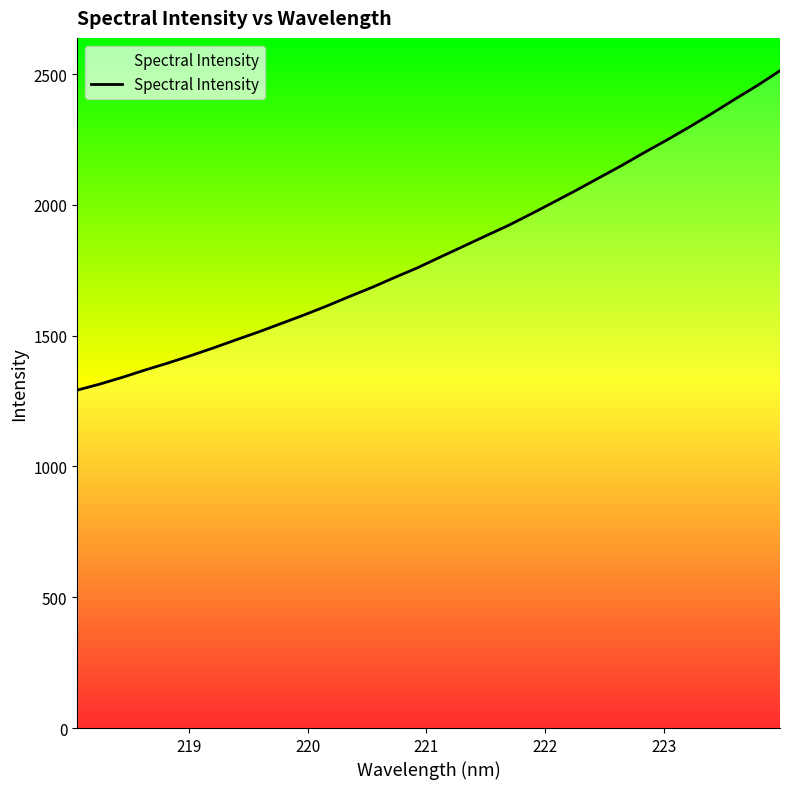

What is the minimum value shown in the chart?

1292.0